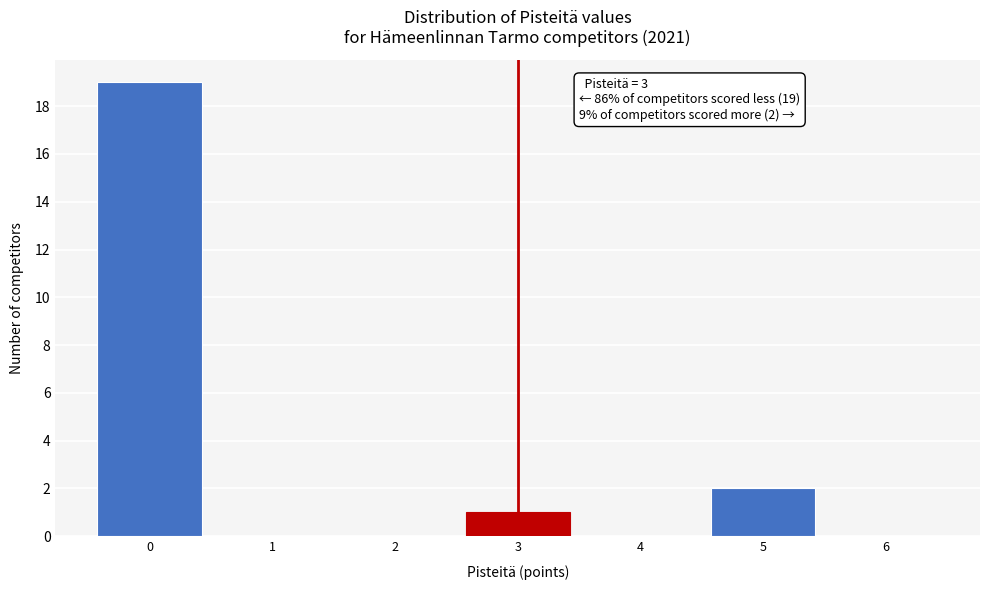

Over which range of the x-axis is the bar tallest?

-0.5 to 0.5